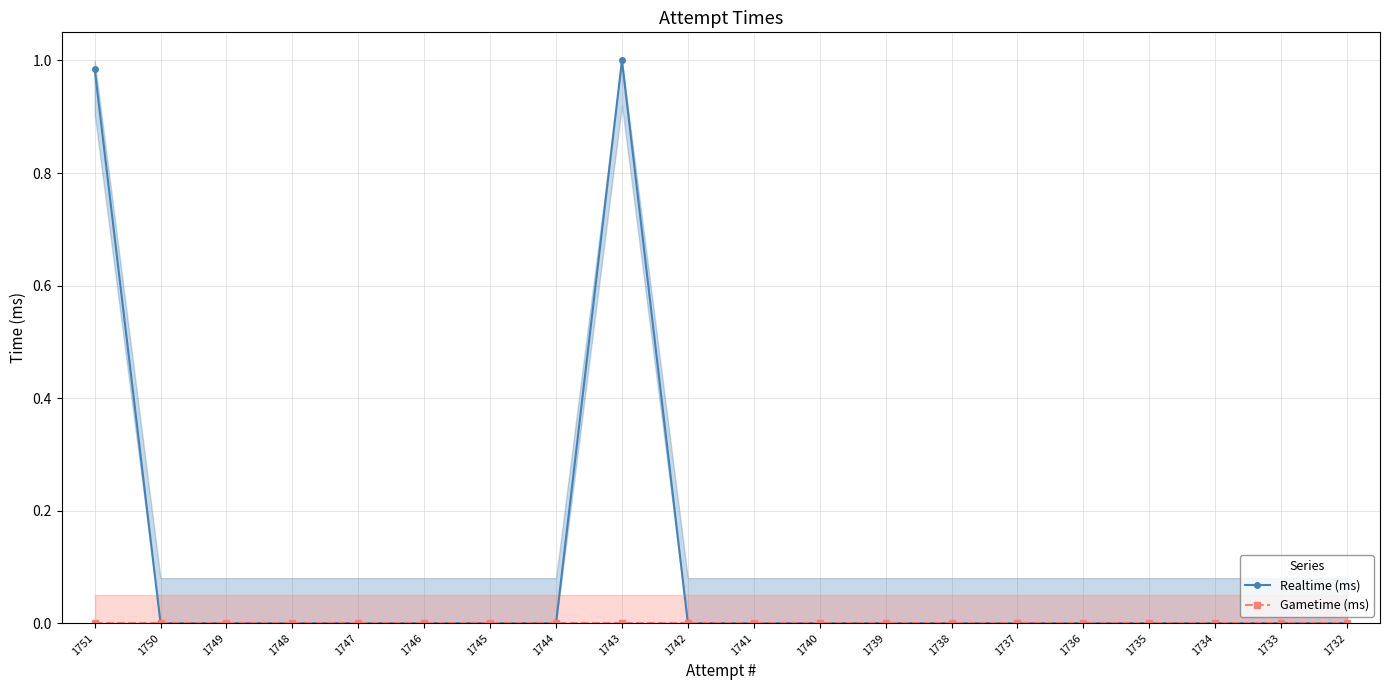

List the labels in order of Realtime (ms) value, largest first.

1743, 1751, 1750, 1749, 1748, 1747, 1746, 1745, 1744, 1742, 1741, 1740, 1739, 1738, 1737, 1736, 1735, 1734, 1733, 1732